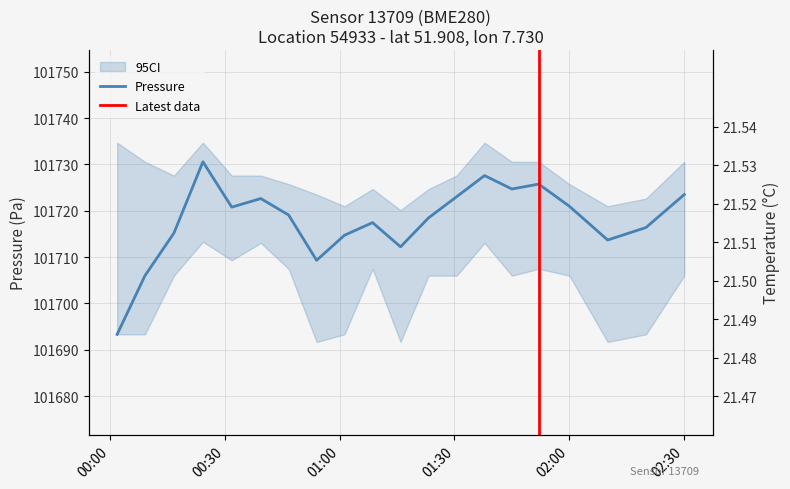

How many distinct data groups are displayed?

2